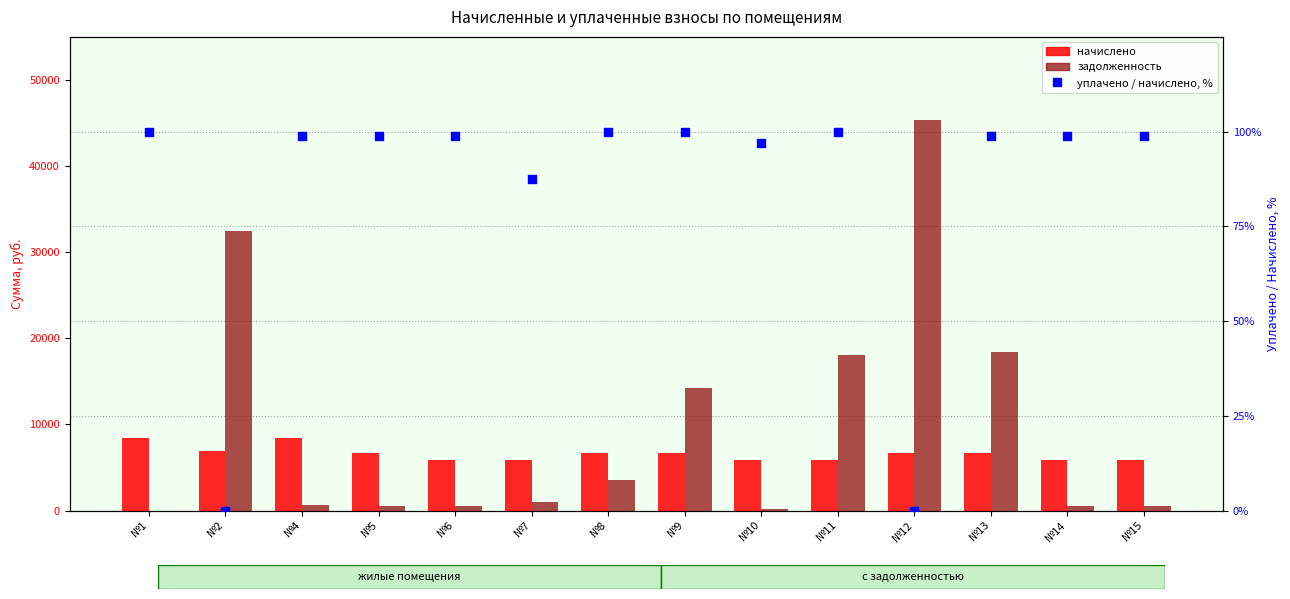

At which category is the sum across all series the highest?

№12